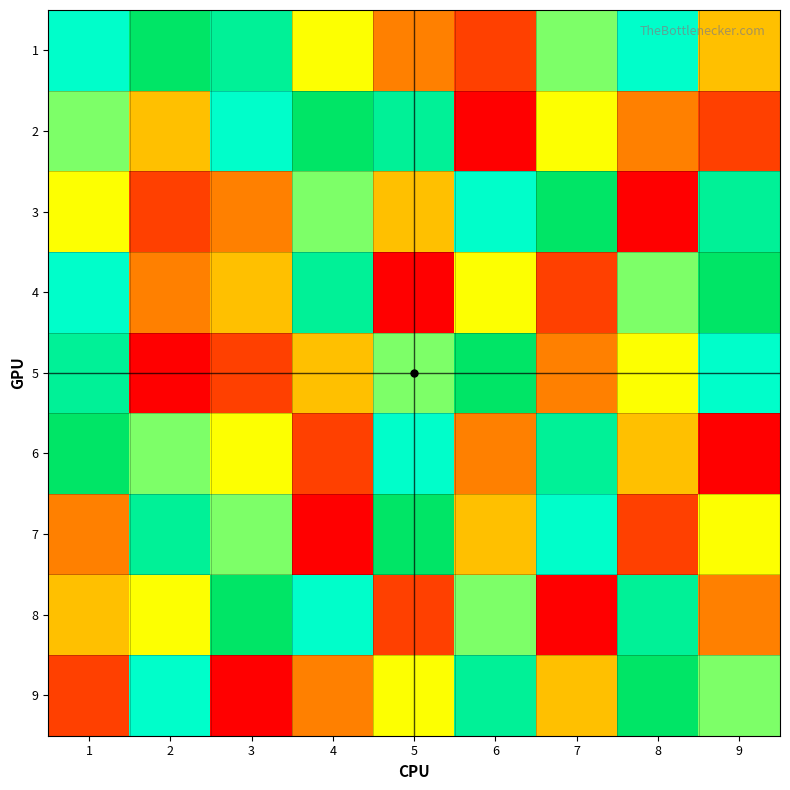

Reading left to right, list all the values displayed in this chart.

1: 1=7	2=9	3=8	4=5	5=3	6=2	7=6	8=7	9=4
2: 1=6	2=4	3=7	4=9	5=8	6=1	7=5	8=3	9=2
3: 1=5	2=2	3=3	4=6	5=4	6=7	7=9	8=1	9=8
4: 1=7	2=3	3=4	4=8	5=1	6=5	7=2	8=6	9=9
5: 1=8	2=1	3=2	4=4	5=6	6=9	7=3	8=5	9=7
6: 1=9	2=6	3=5	4=2	5=7	6=3	7=8	8=4	9=1
7: 1=3	2=8	3=6	4=1	5=9	6=4	7=7	8=2	9=5
8: 1=4	2=5	3=9	4=7	5=2	6=6	7=1	8=8	9=3
9: 1=2	2=7	3=1	4=3	5=5	6=8	7=4	8=9	9=6